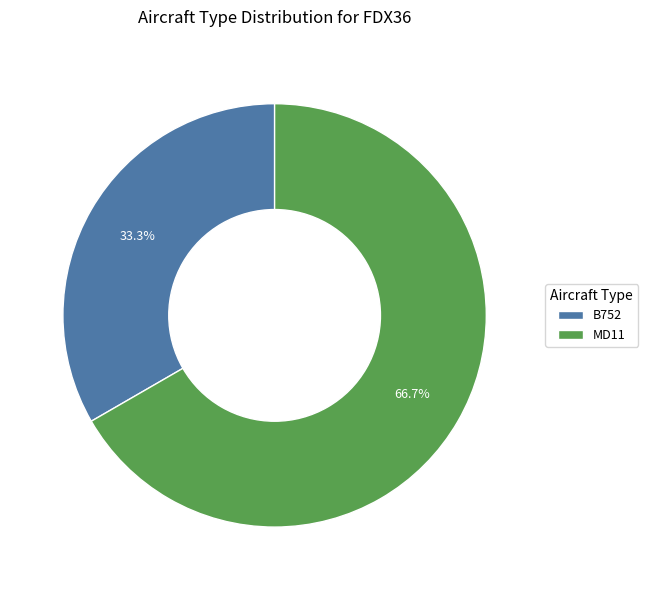

What percentage is the B752 slice, to the nearest percent?

33%